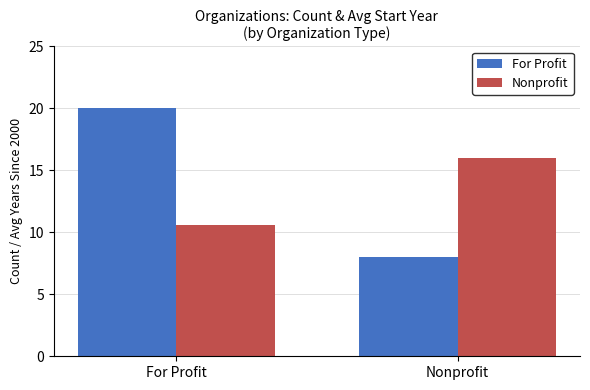

Reading left to right, list all the values displayed in this chart.

For Profit: 20.0	8.0
Nonprofit: 10.6	16.0